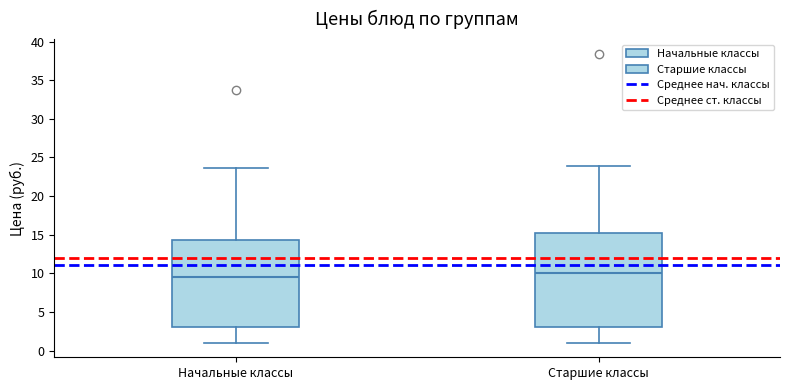

Where does the lower whisker of the box for Начальные классы end on the y-axis? The values are not printed on the chart, so give them approximately, as read against the axis.

1.0